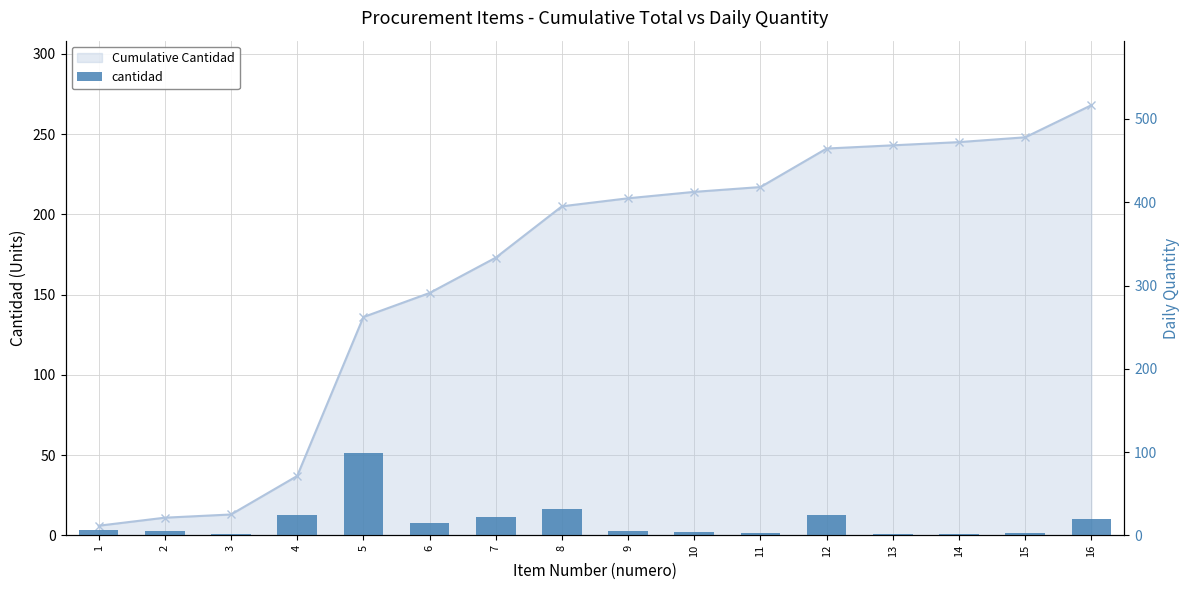

What is the value of the cantidad bar at the 1st from the left?

6